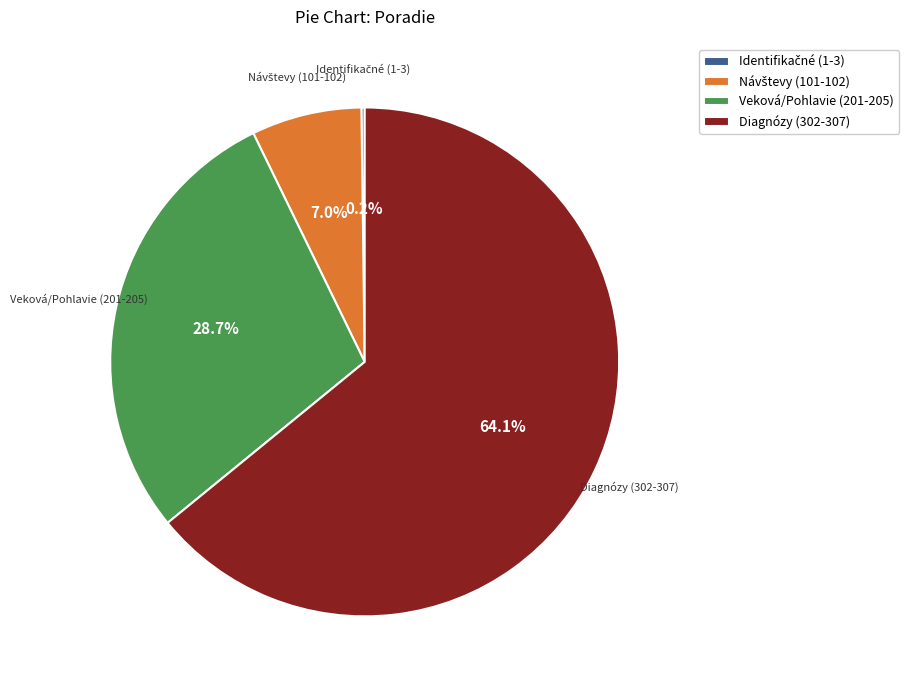

Combined, what portion of the pie is Veková/Pohlavie (201-205) and Diagnózy (302-307)?

92.8%